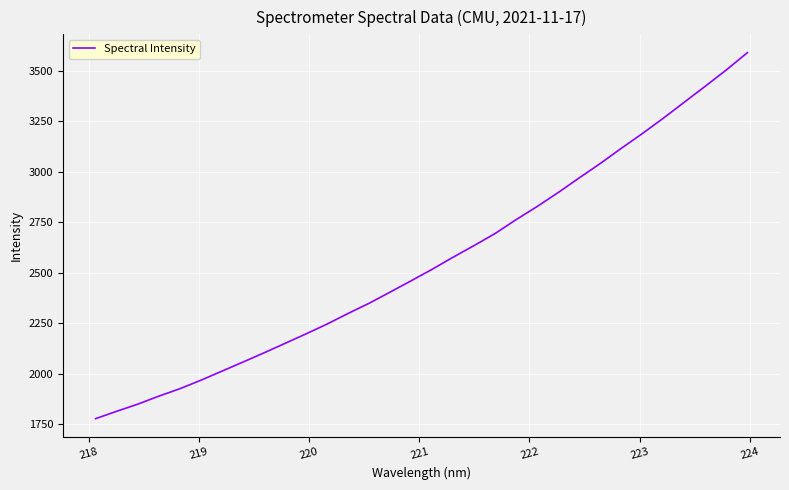

What is the minimum value shown in the chart?

1777.9